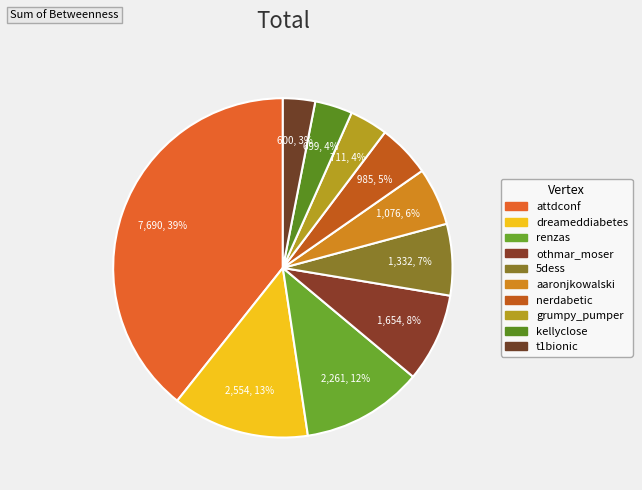

What is the change in value from grumpy_pumper to t1bionic?

-110.9